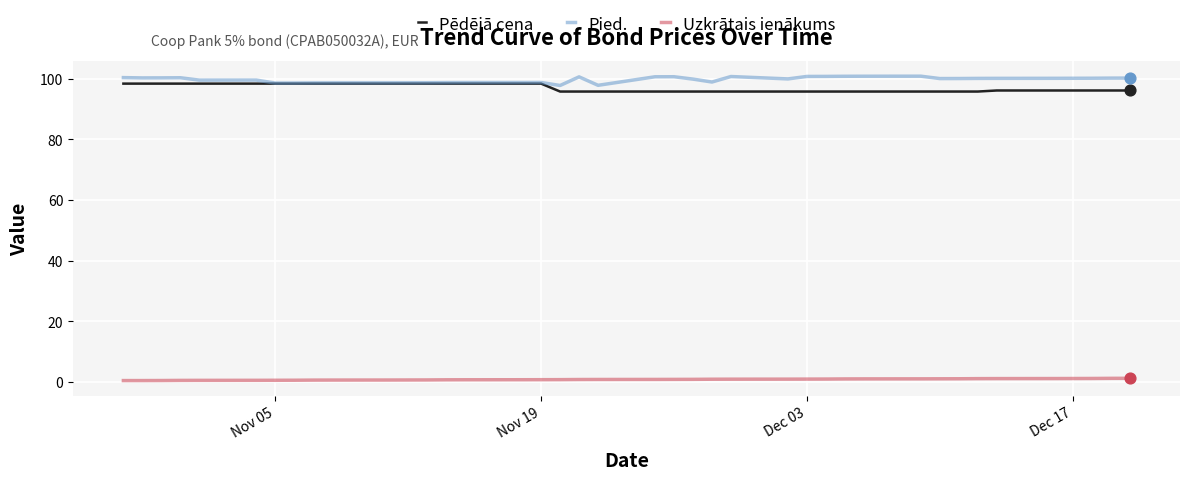

True or false: Uzkrātais ienākums and Pied. cross at least once.

False